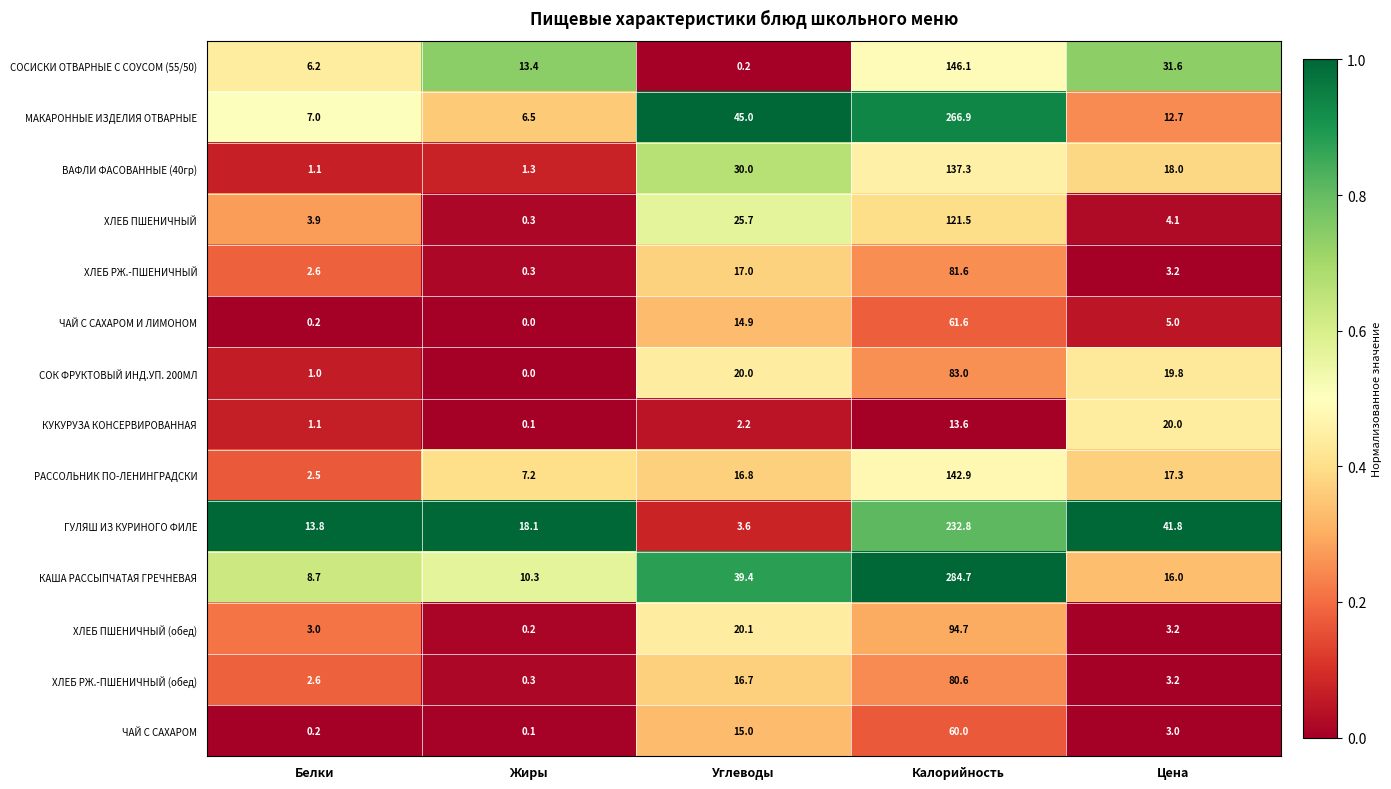

Rank the categories by ВАФЛИ ФАСОВАННЫЕ (40гр) value from lowest to highest.

Белки, Жиры, Цена, Углеводы, Калорийность